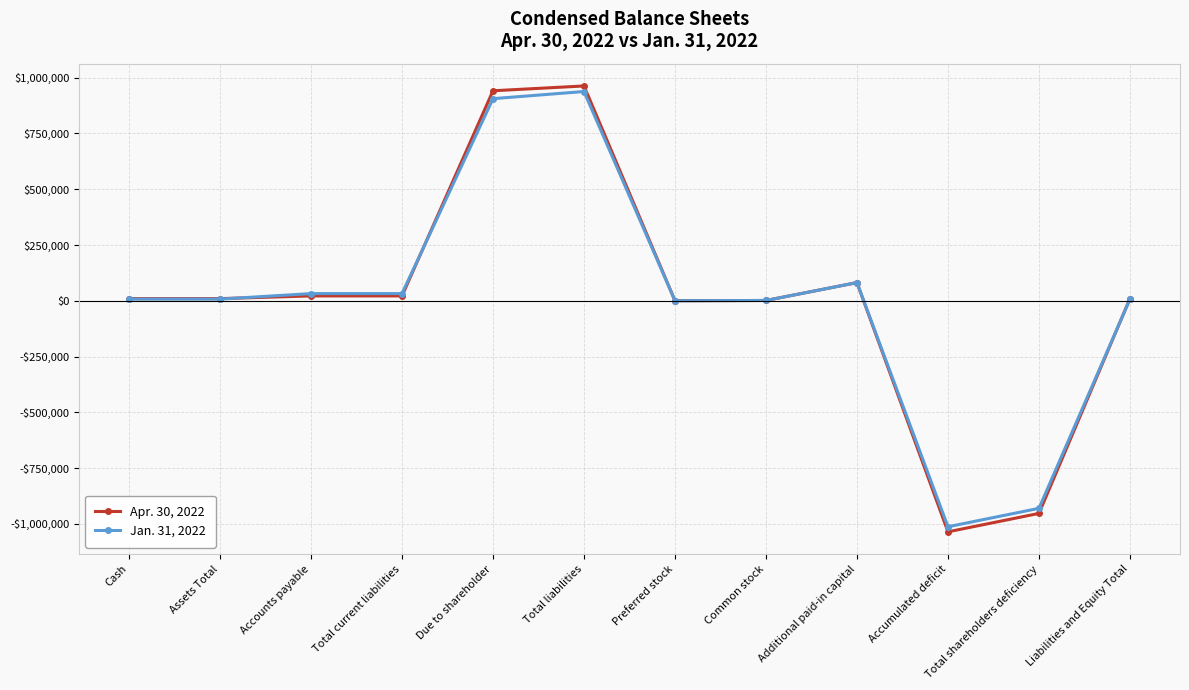

True or false: Jan. 31, 2022 has a value of -316494 at Accumulated deficit.

False